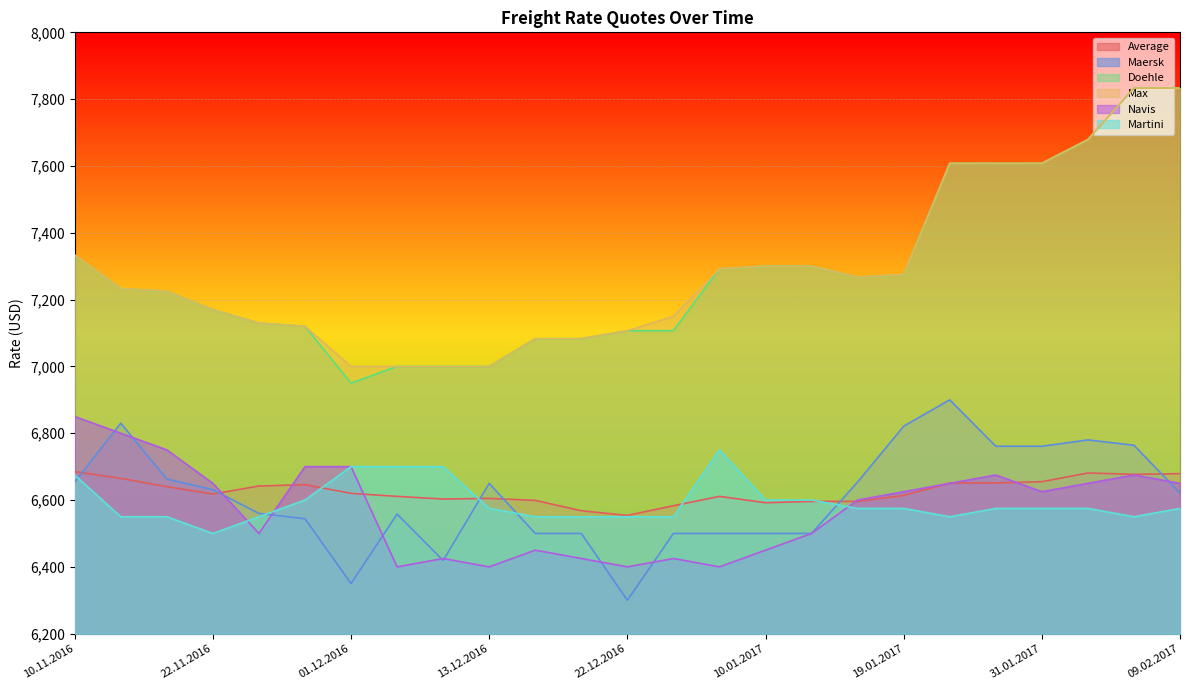

How many lines are shown in the chart?

6